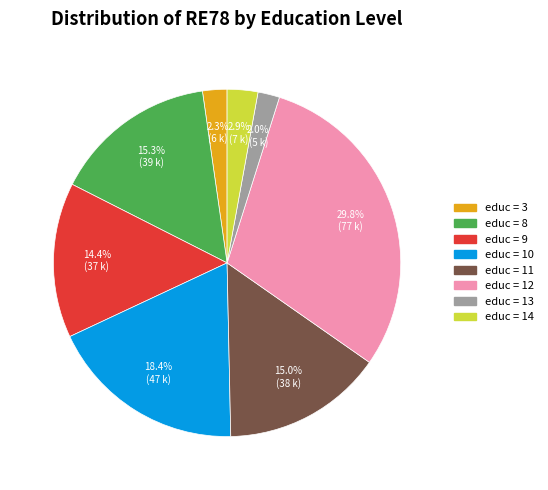

Is there a majority slice in this chart?

No